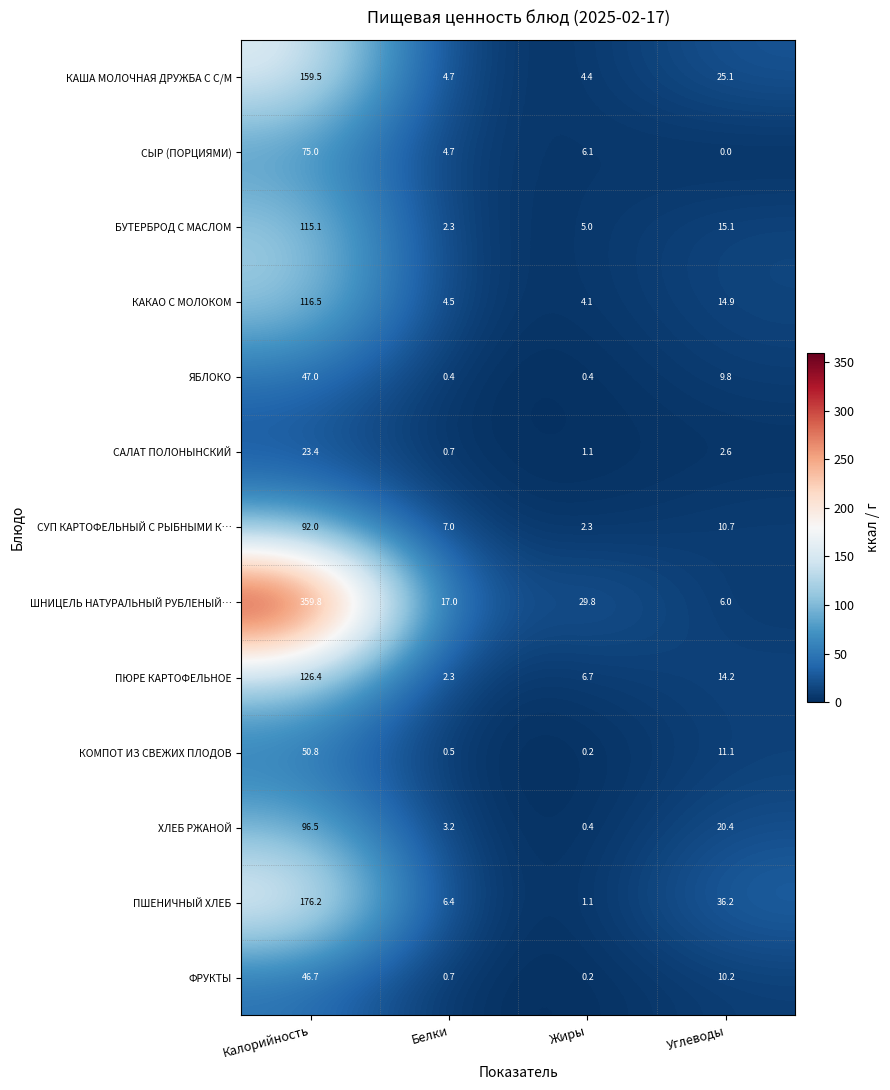

How many series are shown in this chart?

13